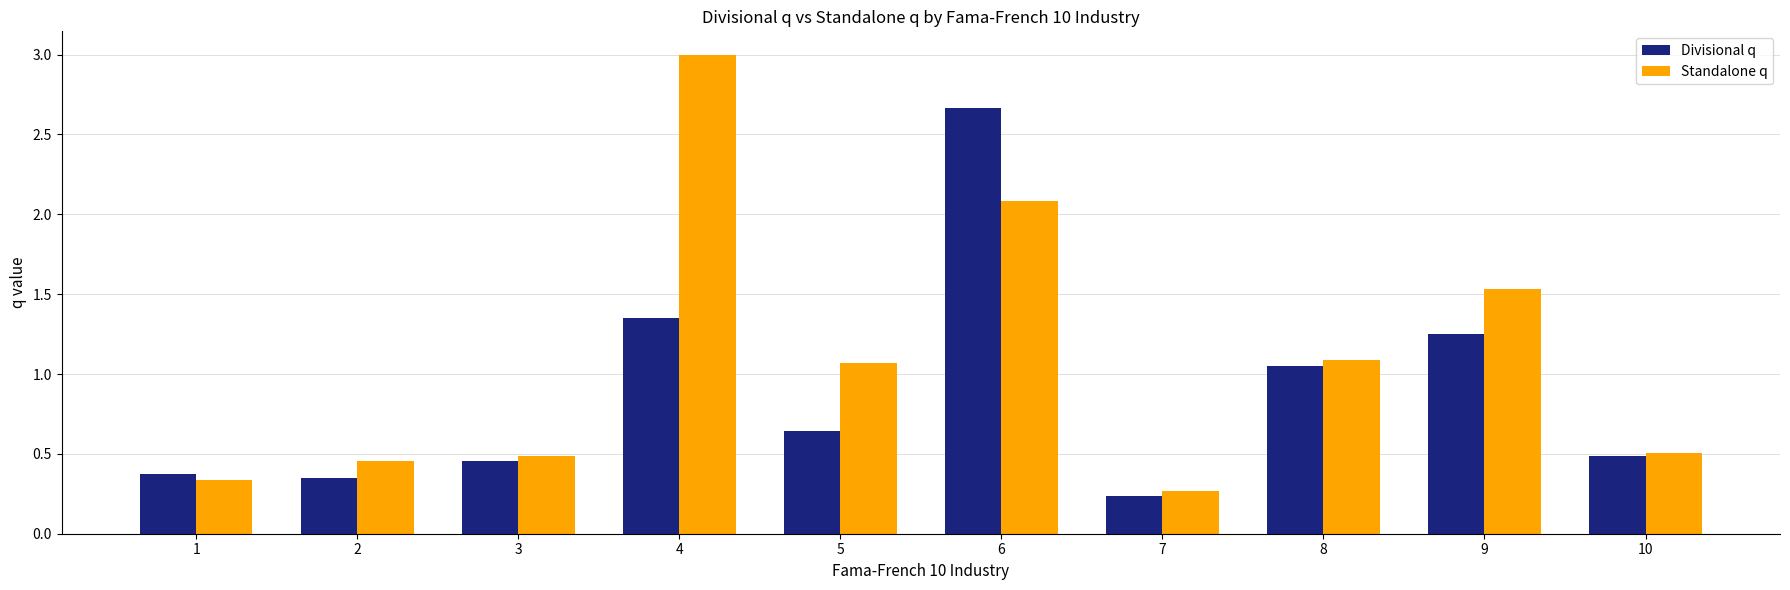

Rank the series by their average value, from highest to lowest.

Standalone q, Divisional q